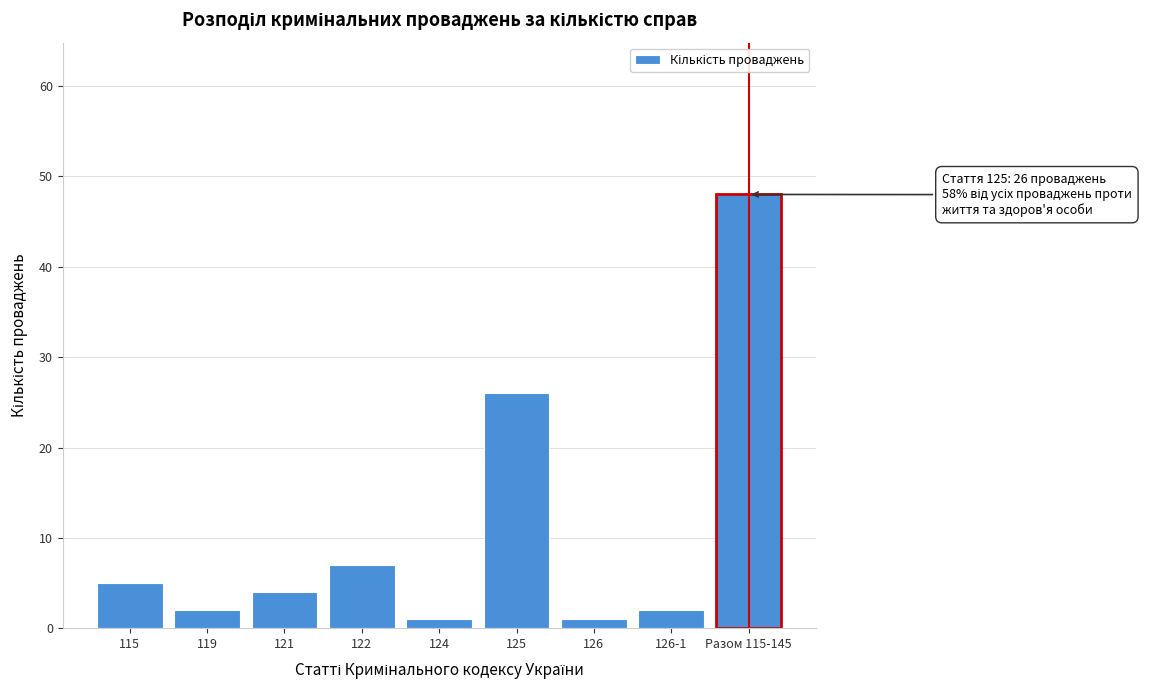

Reading left to right, extract all data points from this chart.

115=5	119=2	121=4	122=7	124=1	125=26	126=1	126-1=2	Разом 115-145=48